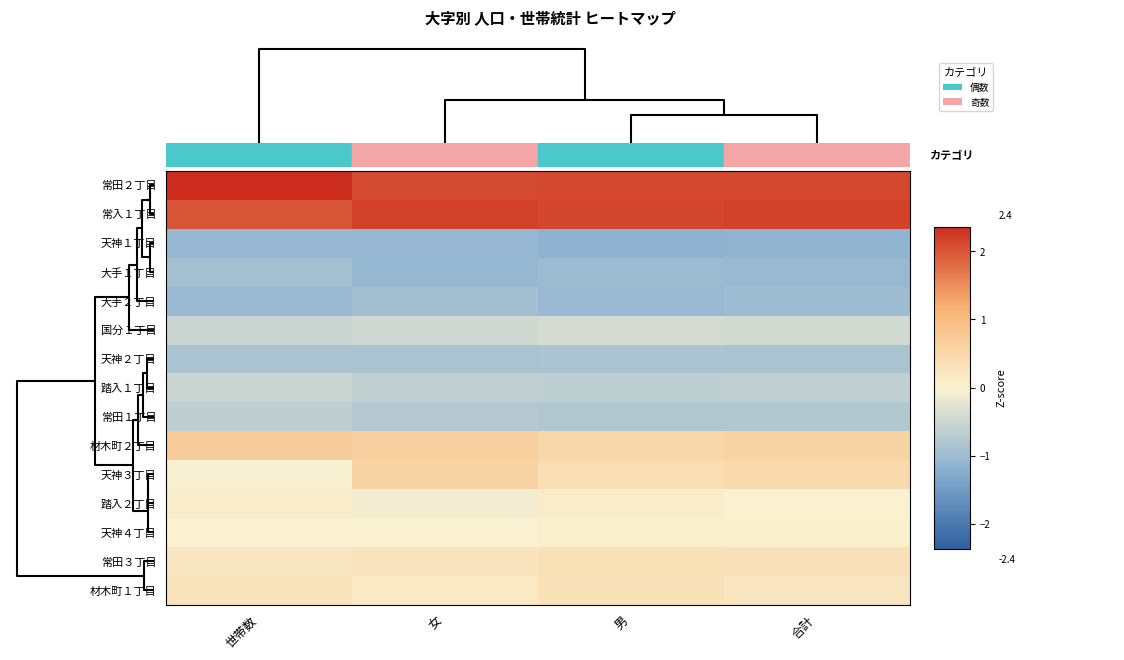

Which has a higher value, 女 or 男?

男